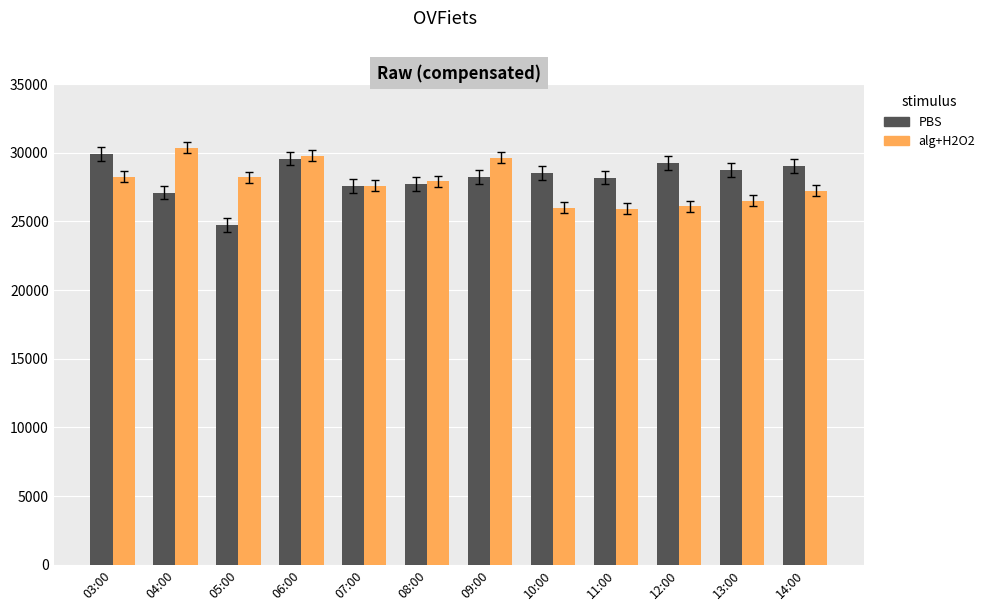

At which category is the sum across all series the highest?

06:00